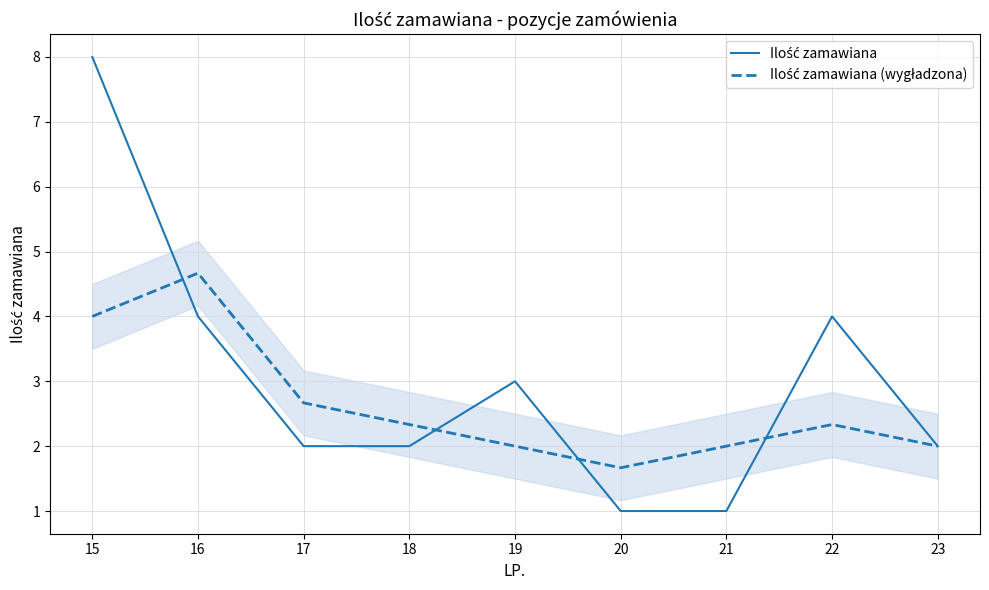

Does the chart have visible grid lines?

Yes